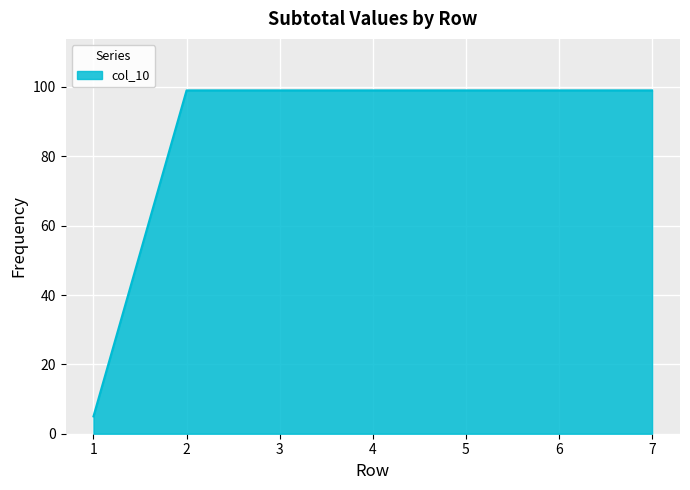

Is it true that the value at 1 is 5?

True